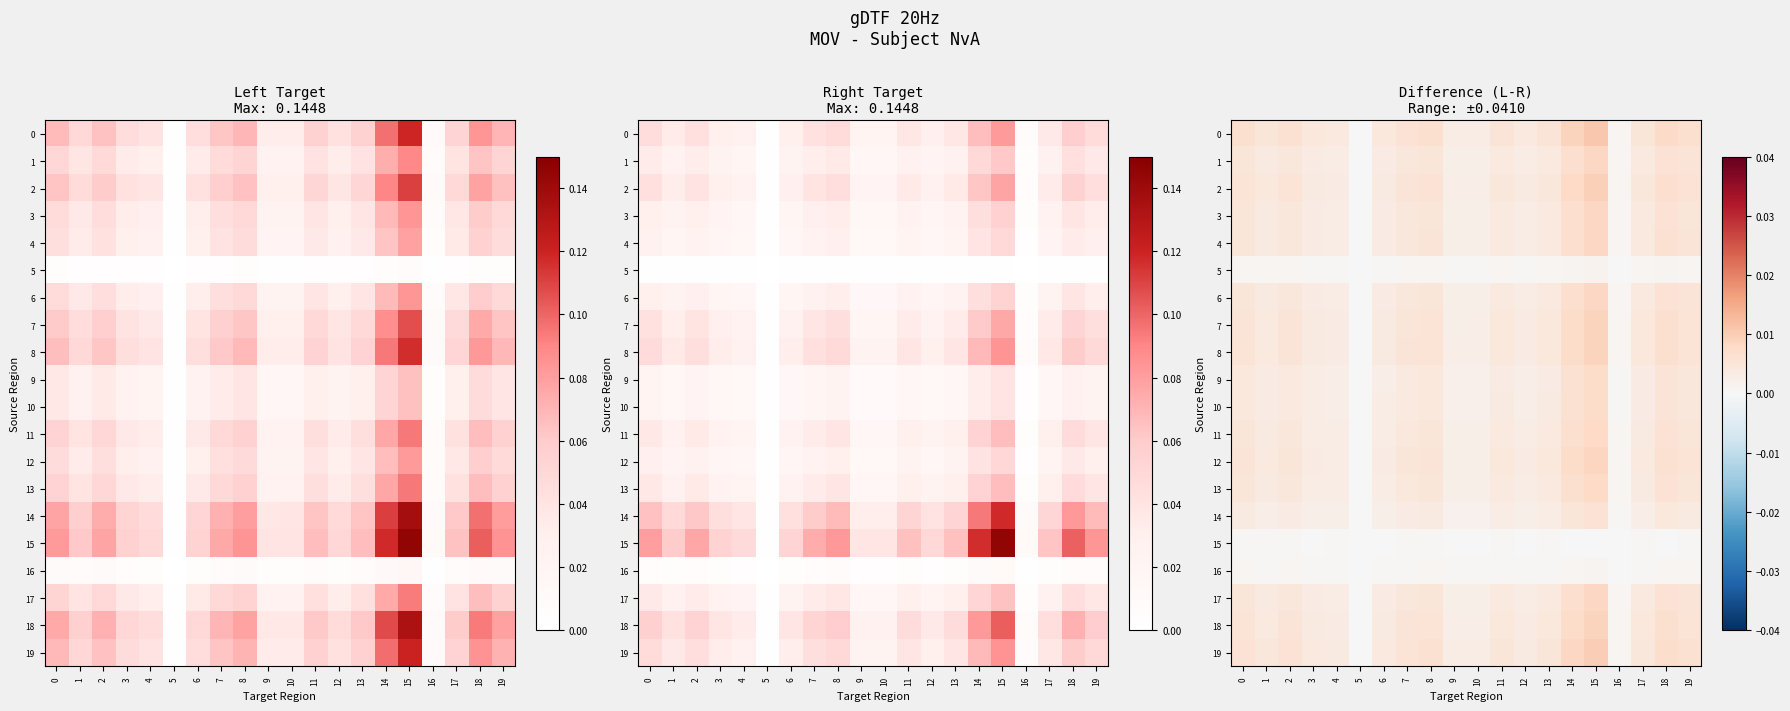

How many series are shown in this chart?

20